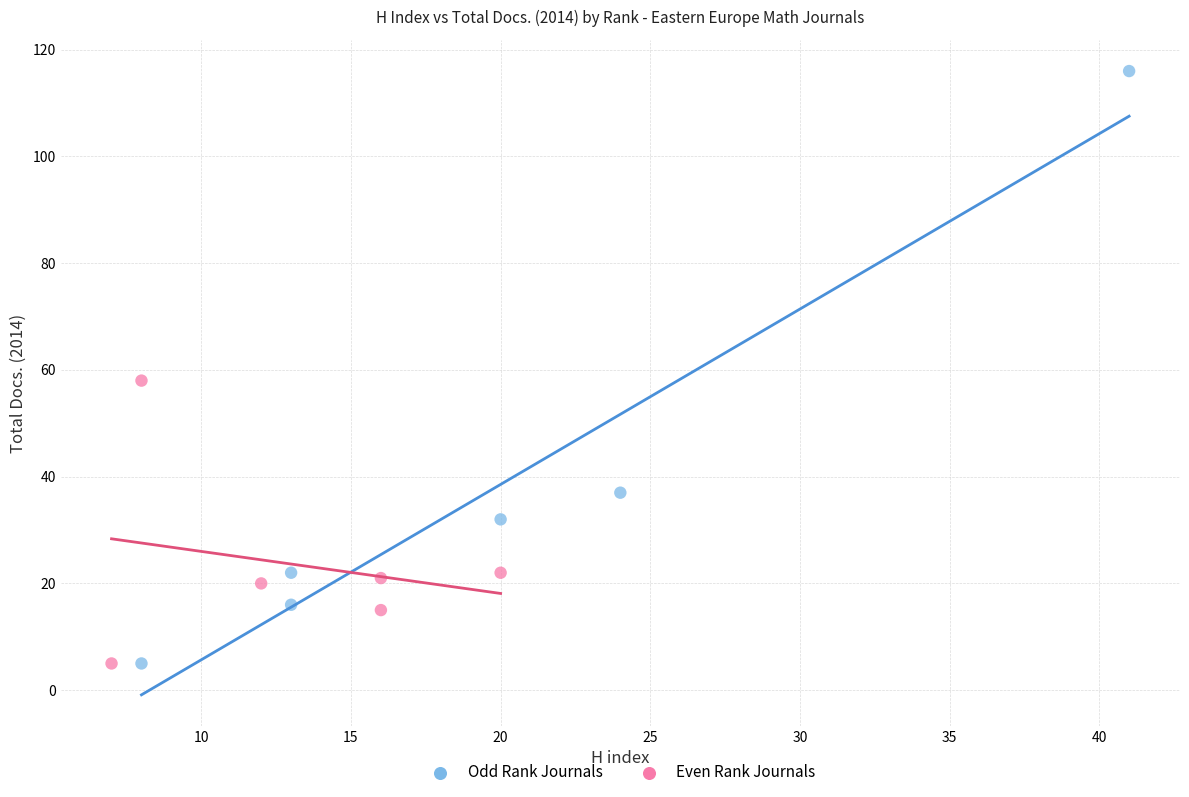

Which series contains the highest Y value?

Odd Rank Journals